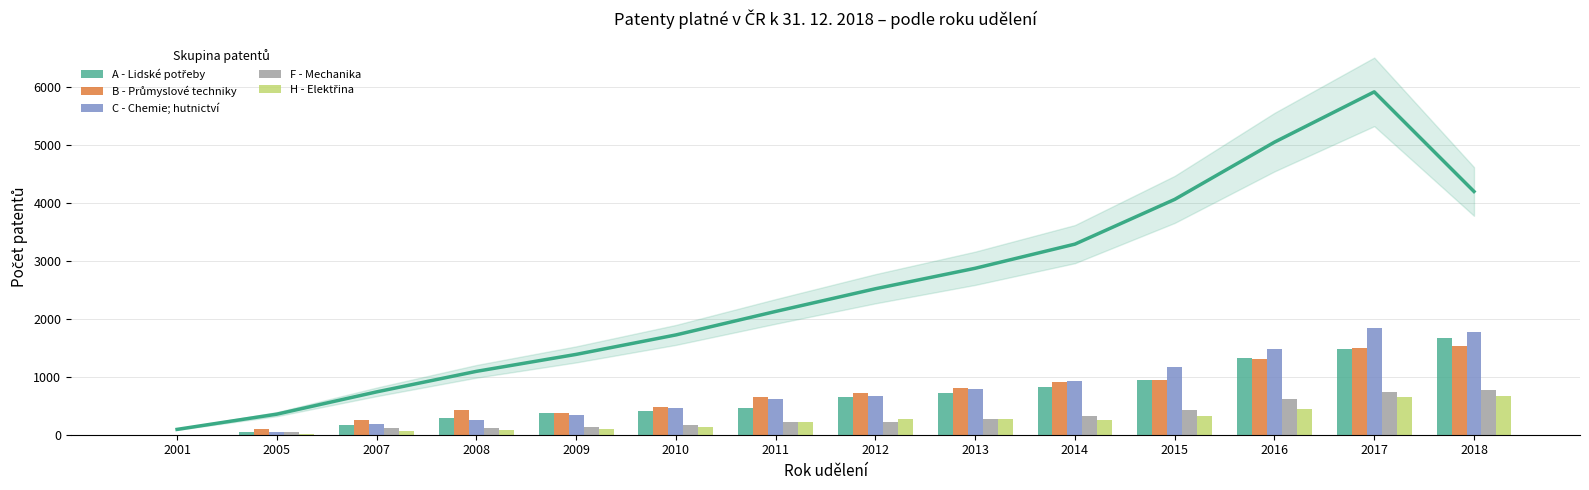

The value of C - Chemie; hutnictví at 2009 is 109. True or false?

False